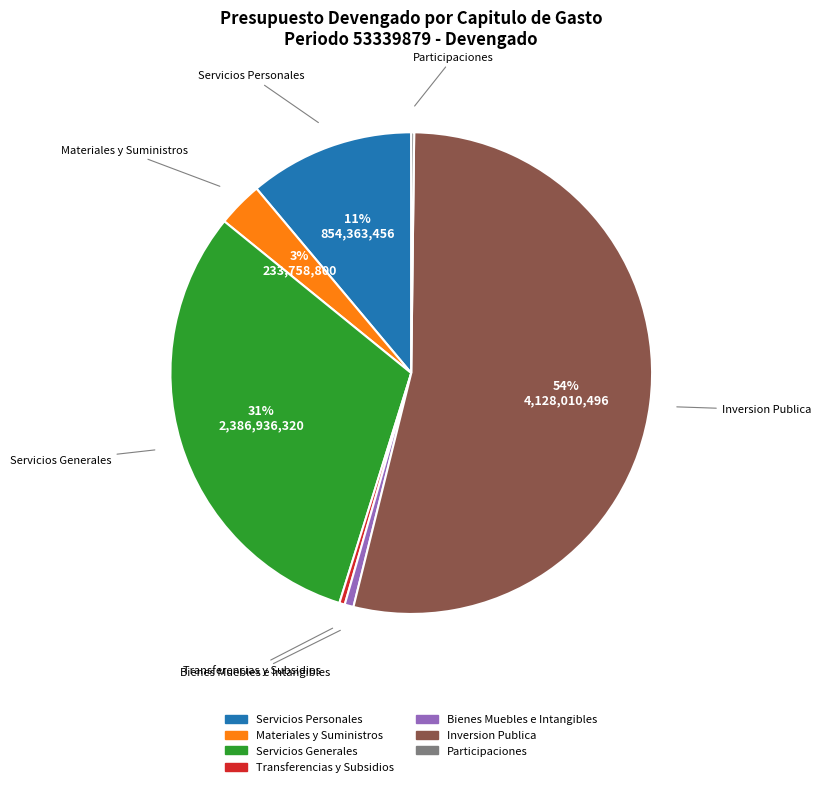

Is there a majority slice in this chart?

Yes